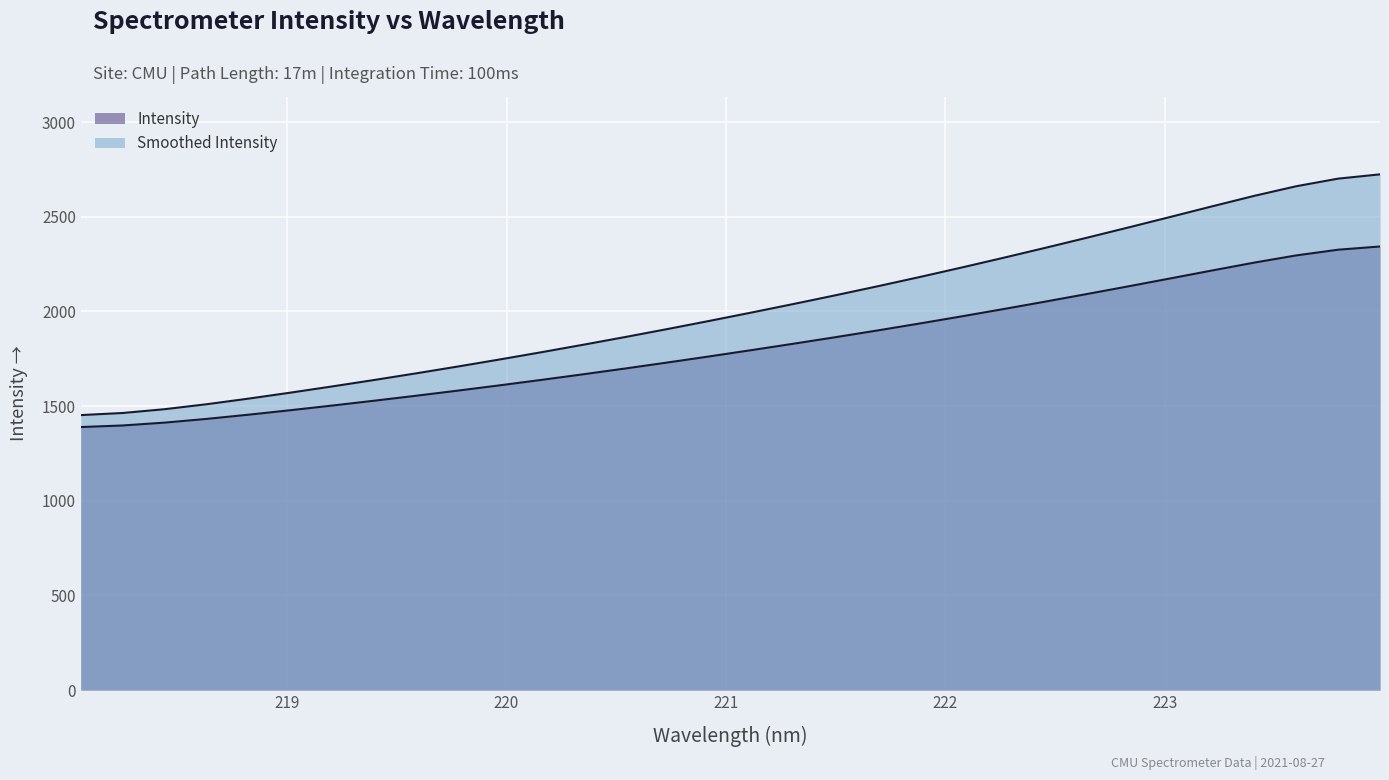

How many lines are shown in the chart?

2